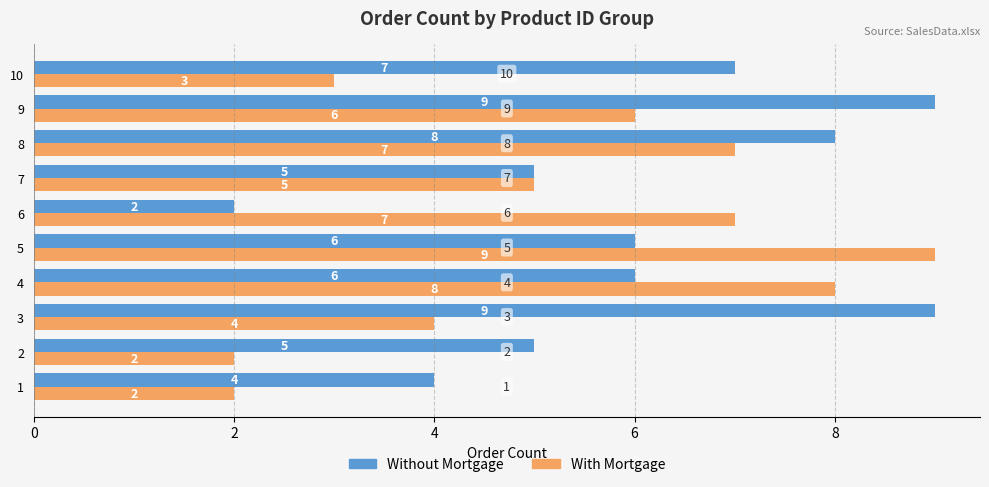

What value does the Without Mortgage series have at 6?

2